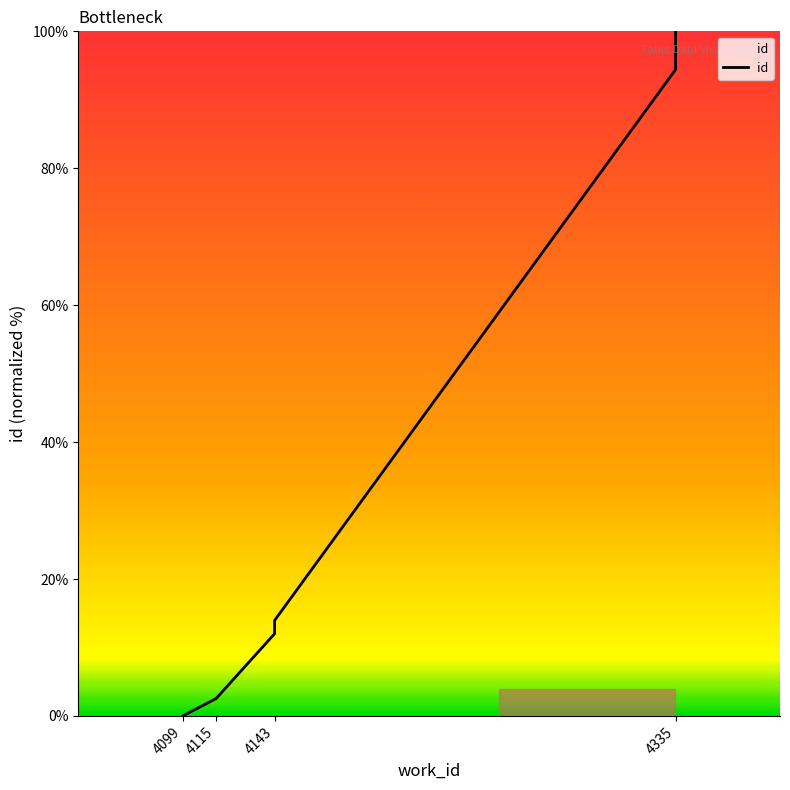

Where does the data first go above 94?

4335